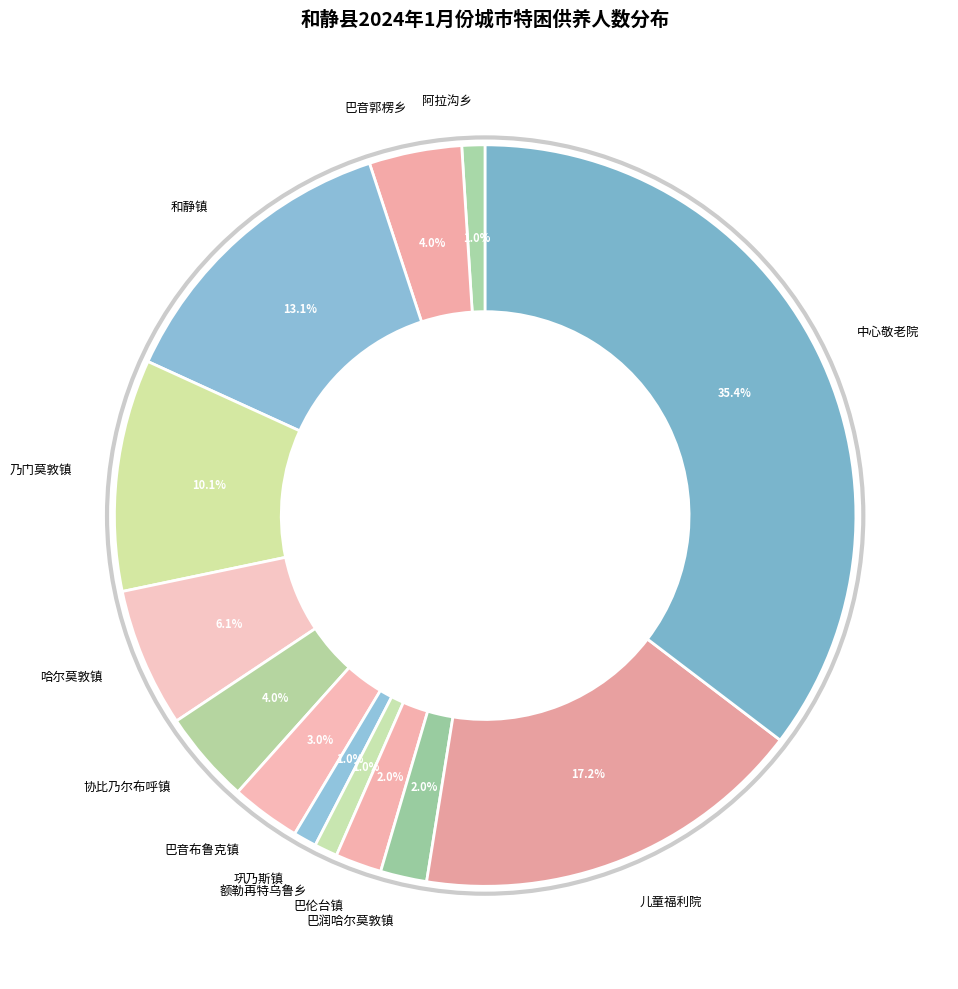

Which slice is the largest?

中心敬老院